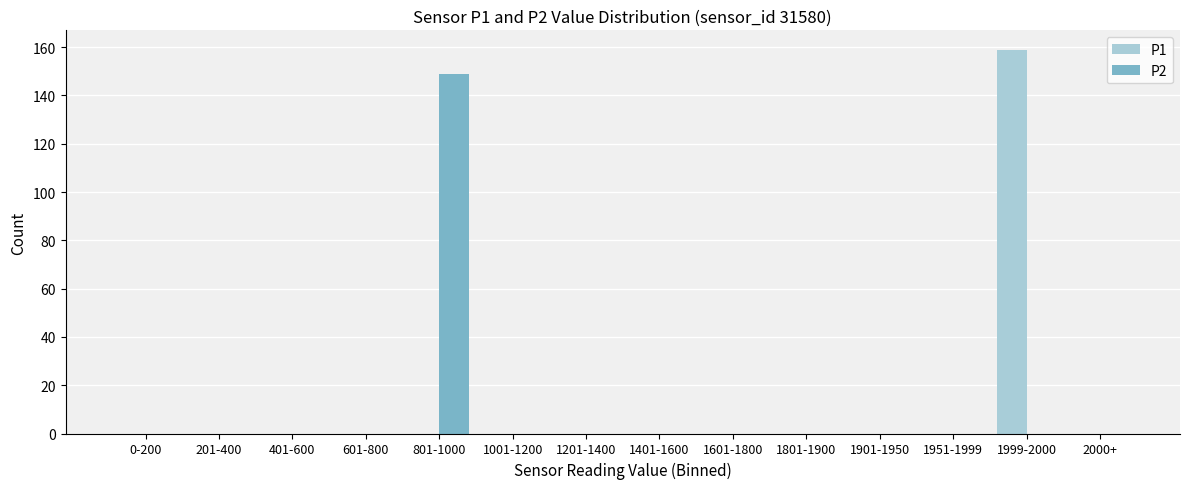

Reading left to right, extract all data points from this chart.

P1: 0-200=0	201-400=0	401-600=0	601-800=0	801-1000=0	1001-1200=0	1201-1400=0	1401-1600=0	1601-1800=0	1801-1900=0	1901-1950=0	1951-1999=0	1999-2000=159	2000+=0
P2: 0-200=0	201-400=0	401-600=0	601-800=0	801-1000=149	1001-1200=0	1201-1400=0	1401-1600=0	1601-1800=0	1801-1900=0	1901-1950=0	1951-1999=0	1999-2000=0	2000+=0